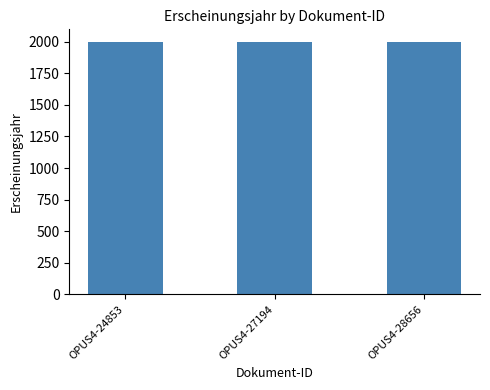

What is the ratio of the value at OPUS4-27194 to the value at OPUS4-24853?

1.0